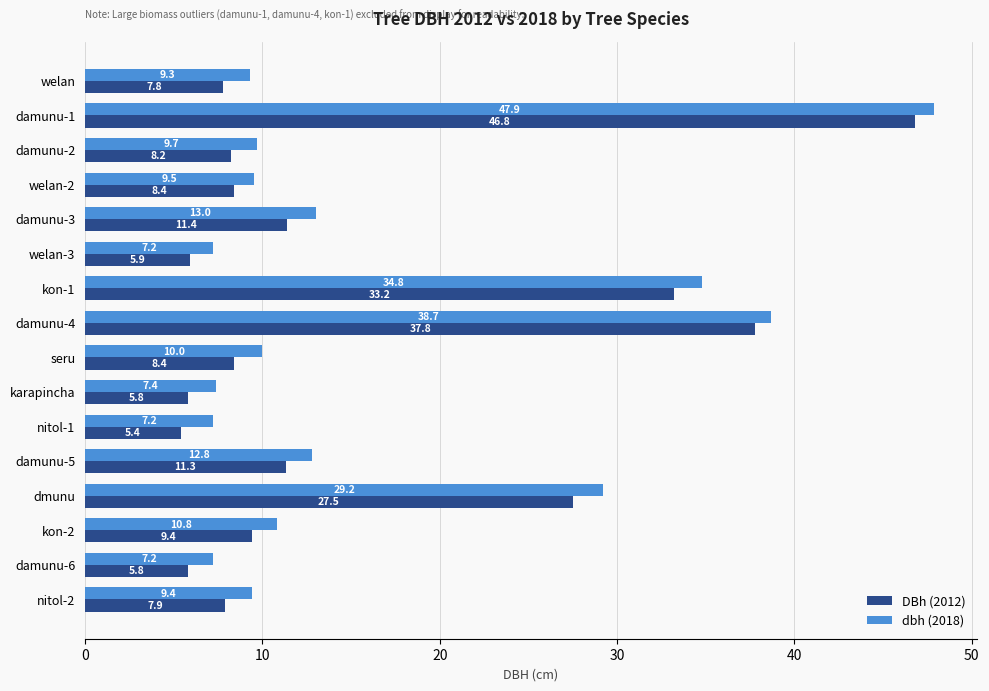

What is the minimum value for DBh (2012)?

5.4